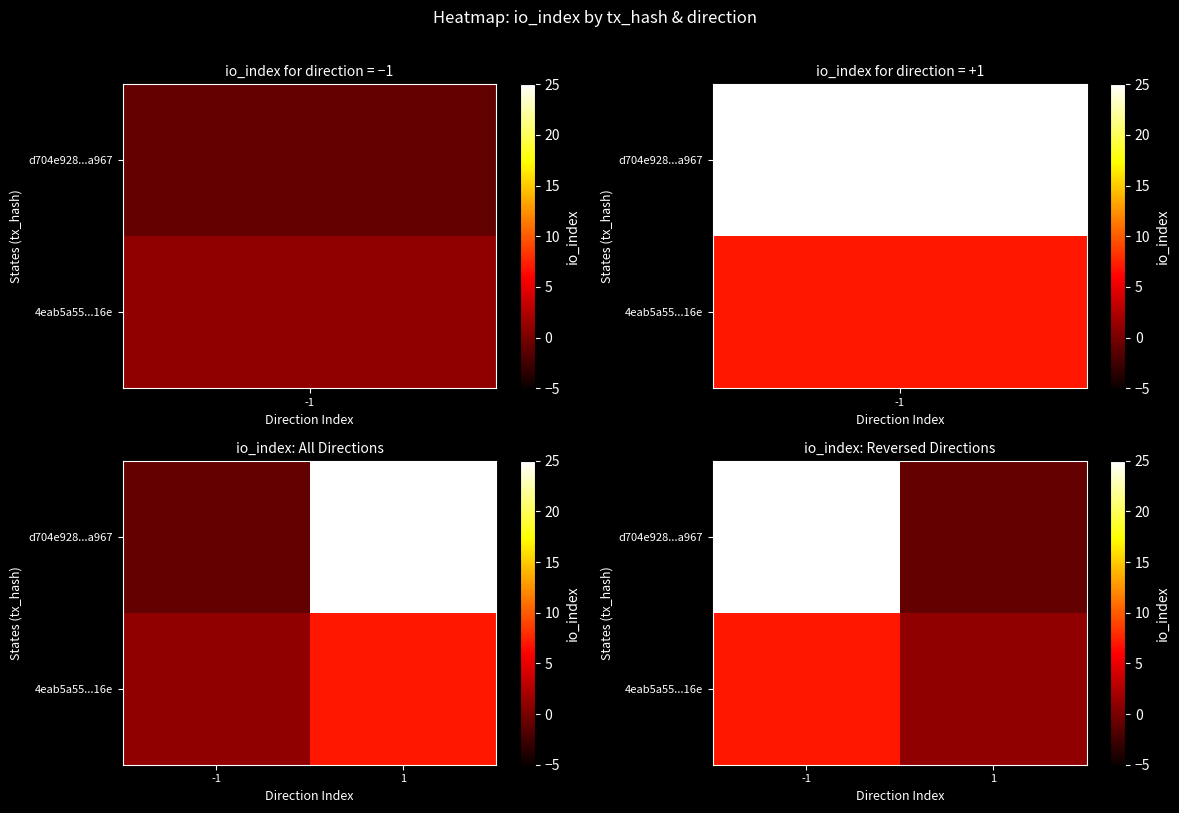

Which category has the lowest value across all series?

1